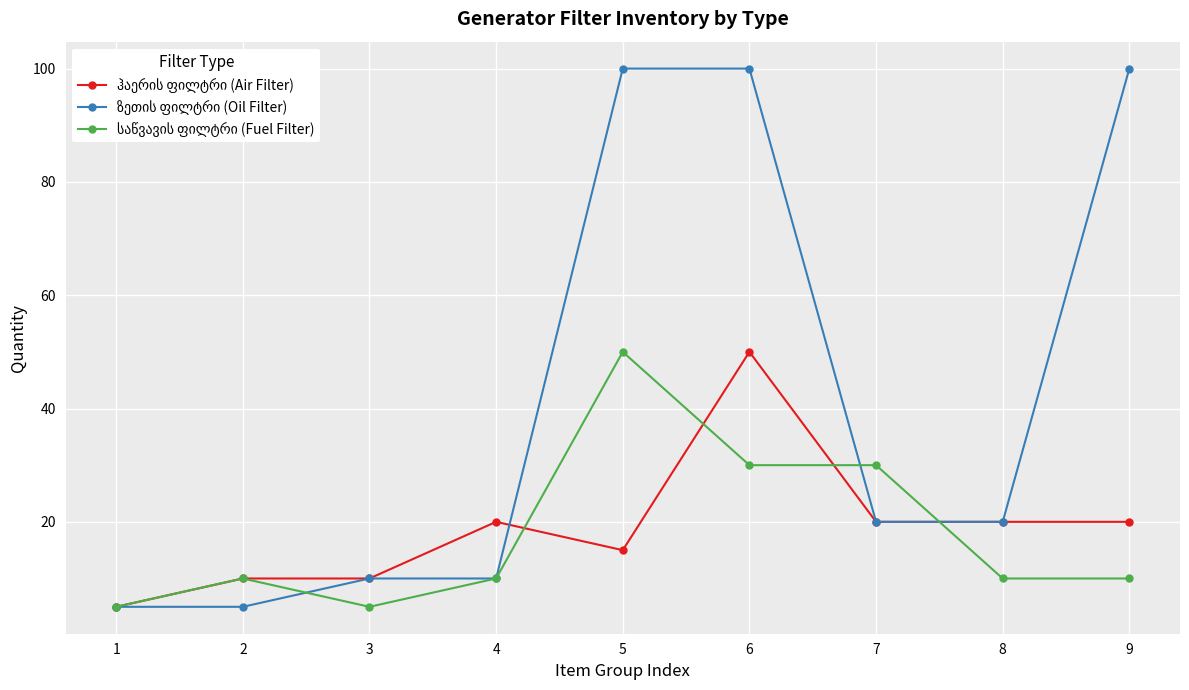

What is the greatest value displayed?

100